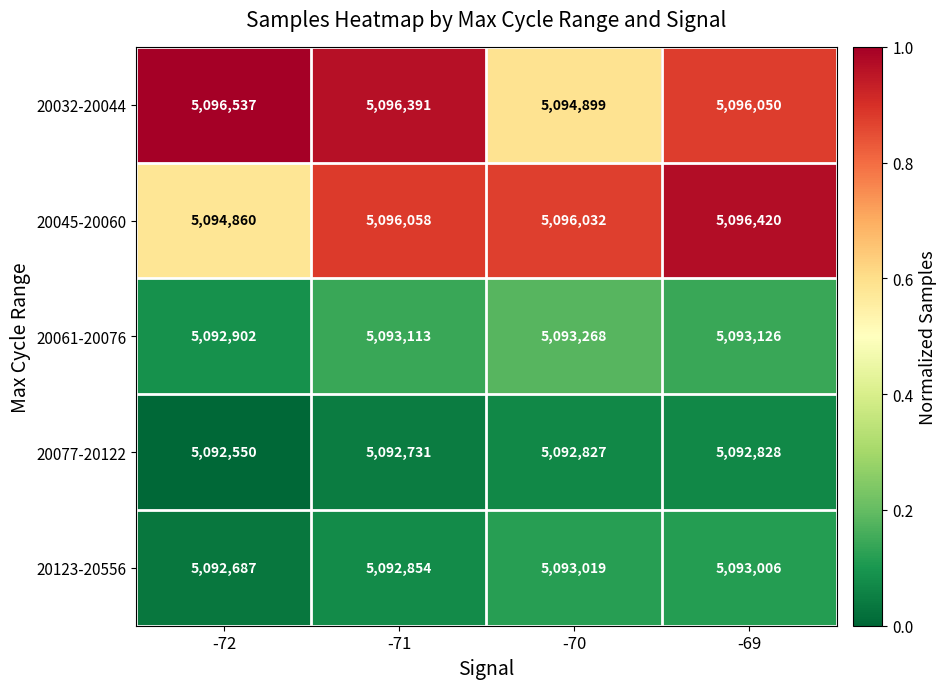

What is the difference between the maximum and minimum values in the 20032-20044 series?

1638